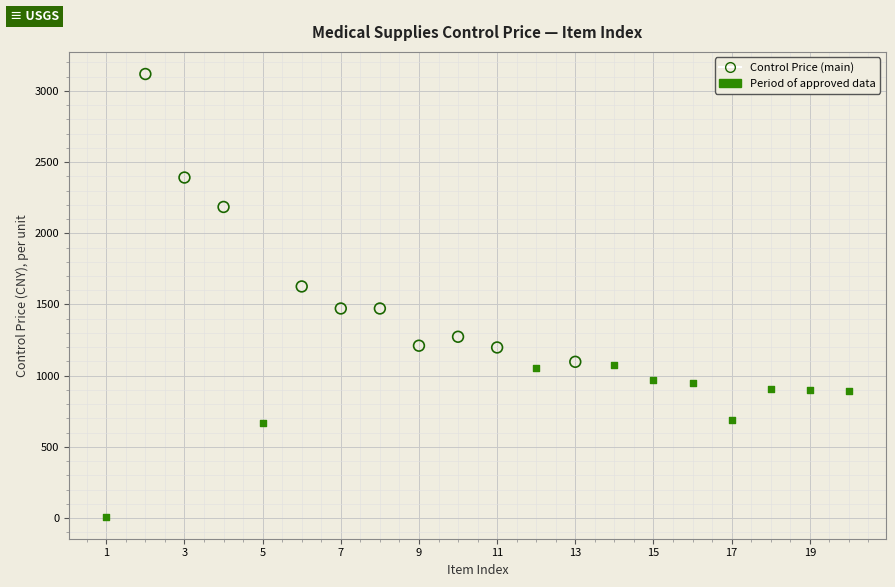

Which series contains the highest Y value?

Control Price (main)